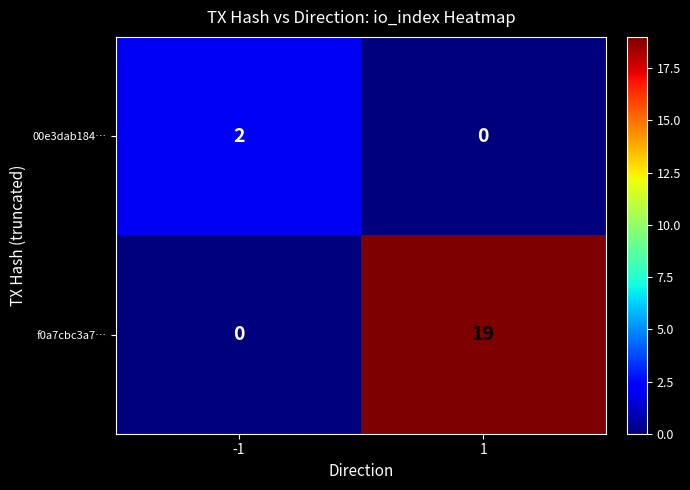

Count the number of data series in this chart.

2